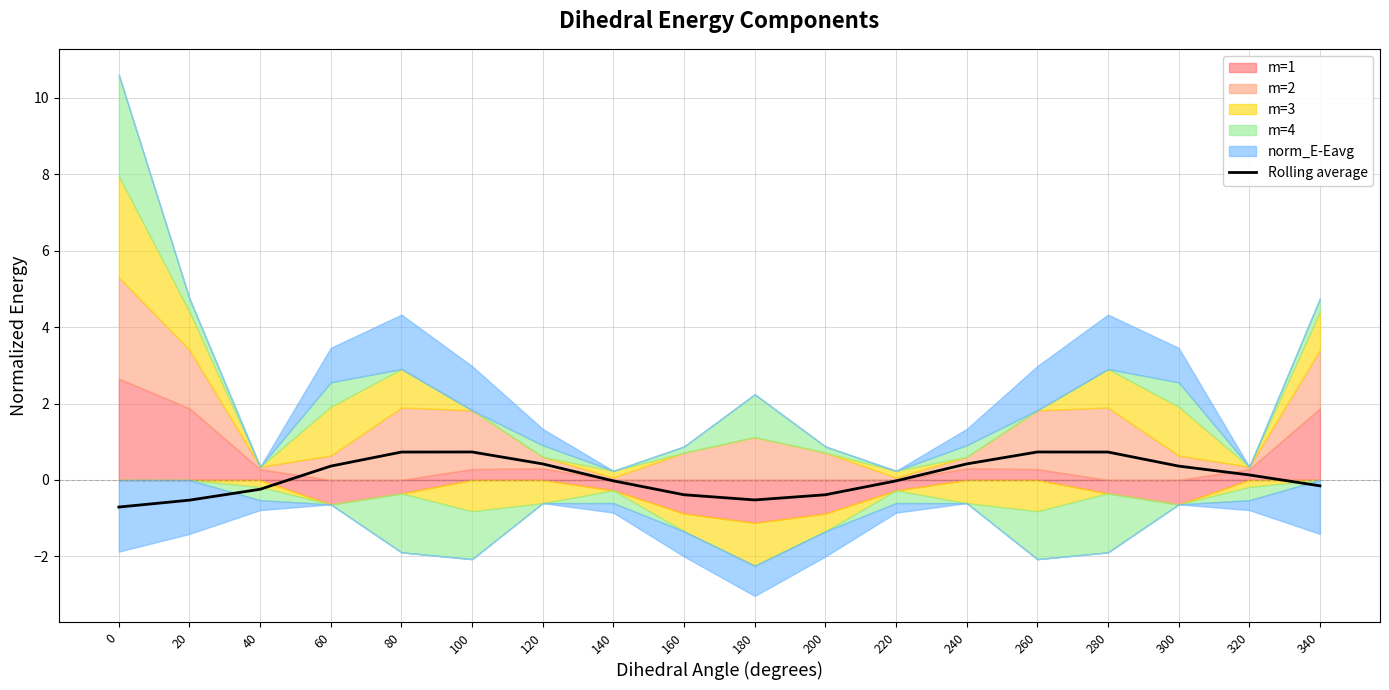

Where is the data nearest to the value 0?

140